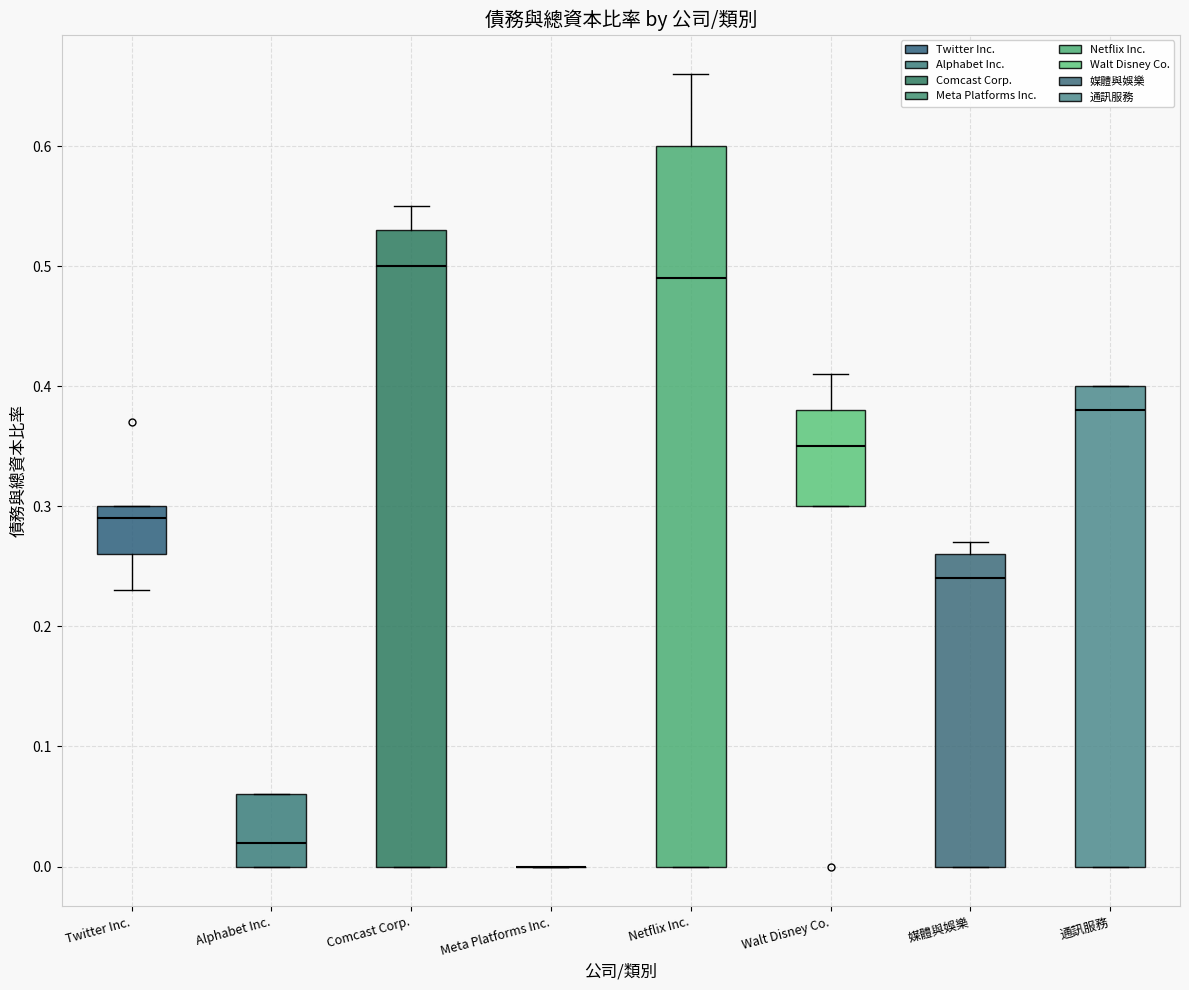

Reading left to right, transcribe this box plot: for each box, give where its median line is, the range the box spans, and where its two whiskers end, as read against the y-axis. The values are not printed on the chart, so give them approximately, as read against the axis.

Twitter Inc.: median 0.29, box 0.26 to 0.30, whiskers 0.23 to 0.30
Alphabet Inc.: median 0.02, box 0.00 to 0.06, whiskers 0.00 to 0.06
Comcast Corp.: median 0.50, box 0.00 to 0.53, whiskers 0.00 to 0.55
Meta Platforms Inc.: box collapsed to a line at 0.00, whiskers 0.00 to 0.00
Netflix Inc.: median 0.49, box 0.00 to 0.60, whiskers 0.00 to 0.66
Walt Disney Co.: median 0.35, box 0.30 to 0.38, whiskers 0.30 to 0.41
媒體與娛樂: median 0.24, box 0.00 to 0.26, whiskers 0.00 to 0.27
通訊服務: median 0.38, box 0.00 to 0.40, whiskers 0.00 to 0.40